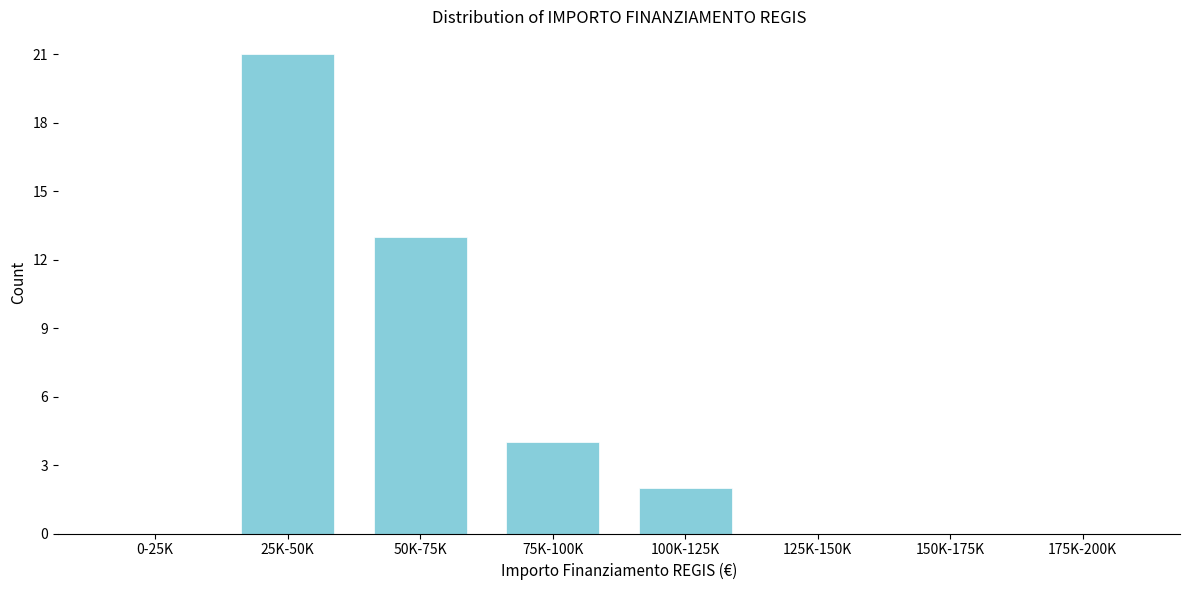

Reading left to right, what are all the values shown in this chart?

0-25K=0	25K-50K=21	50K-75K=13	75K-100K=4	100K-125K=2	125K-150K=0	150K-175K=0	175K-200K=0